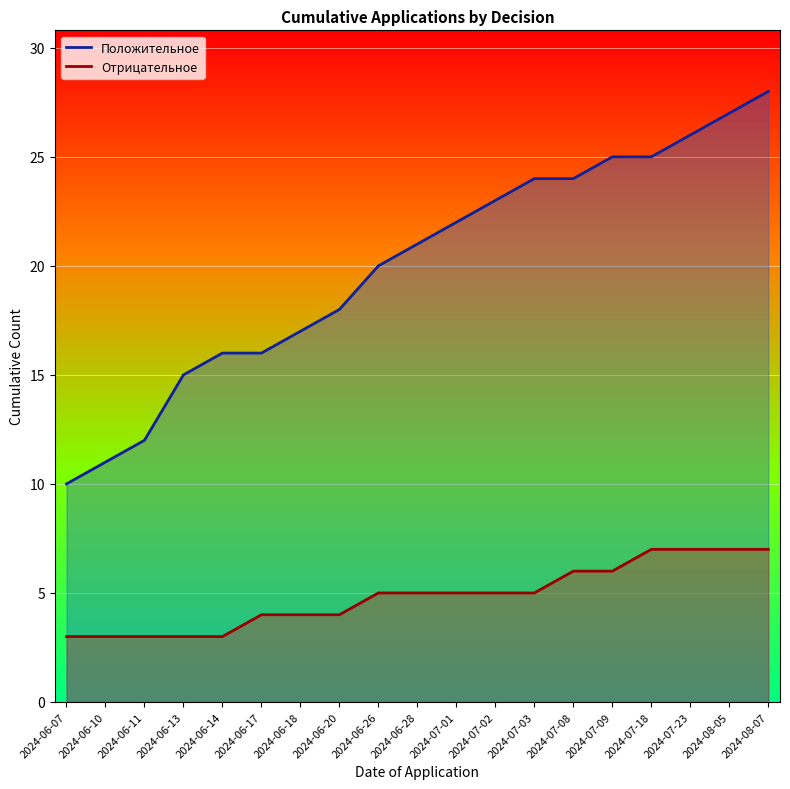

How many distinct data groups are displayed?

2